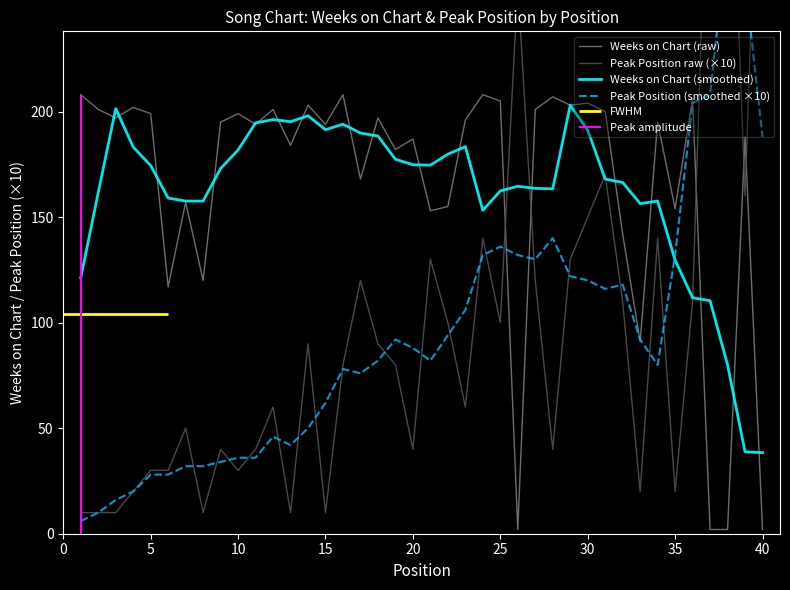

Rank the series by their maximum value, from lowest to highest.

Weeks on Chart (smoothed), Weeks on Chart (raw), Peak Position (smoothed ×10), Peak Position raw (×10)